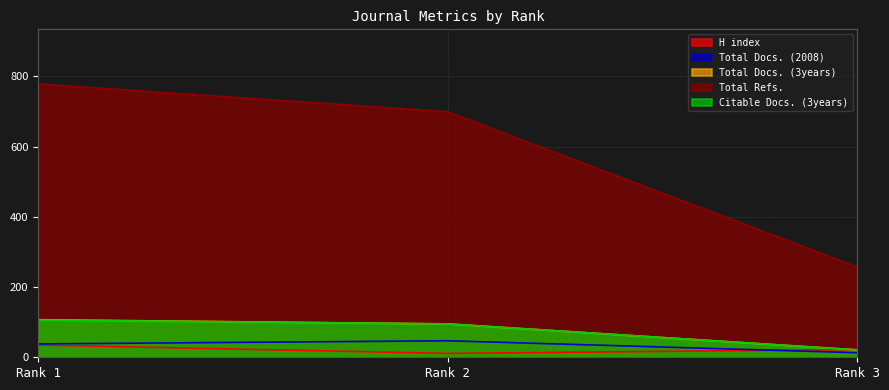

Which series has the largest total across all categories?

Total Refs.